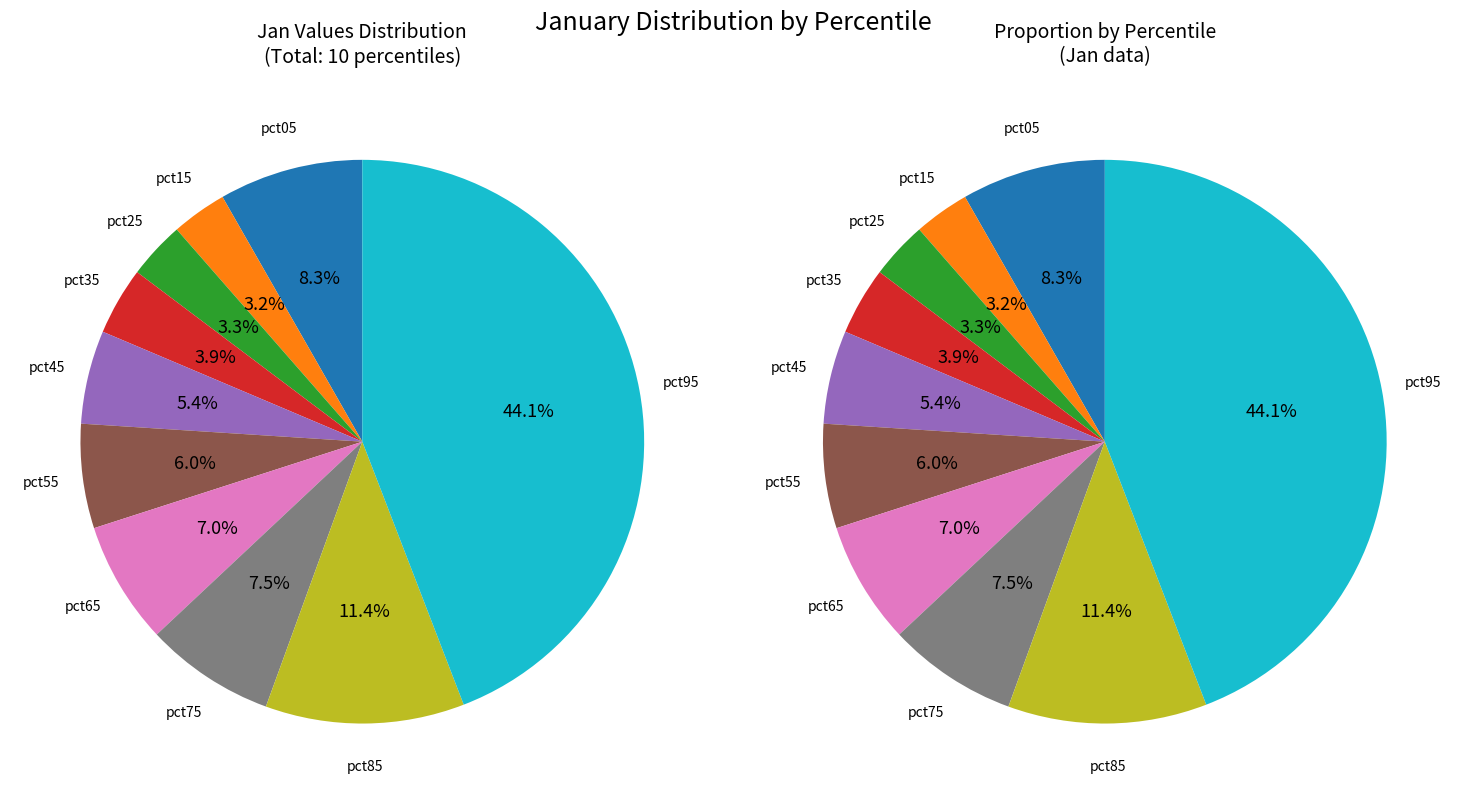

What is the largest slice in the pie chart?

pct95